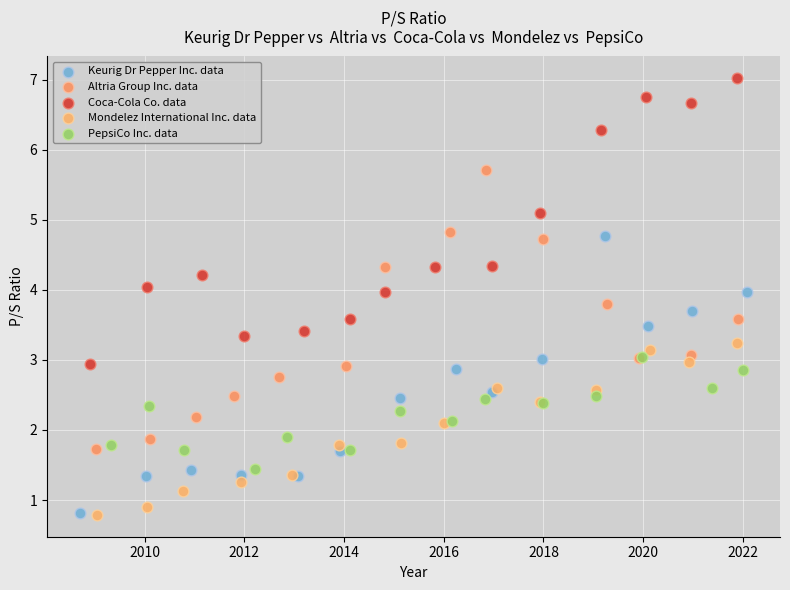

What are all the series names shown in the legend?

Keurig Dr Pepper Inc. data, Altria Group Inc. data, Coca-Cola Co. data, Mondelez International Inc. data, PepsiCo Inc. data